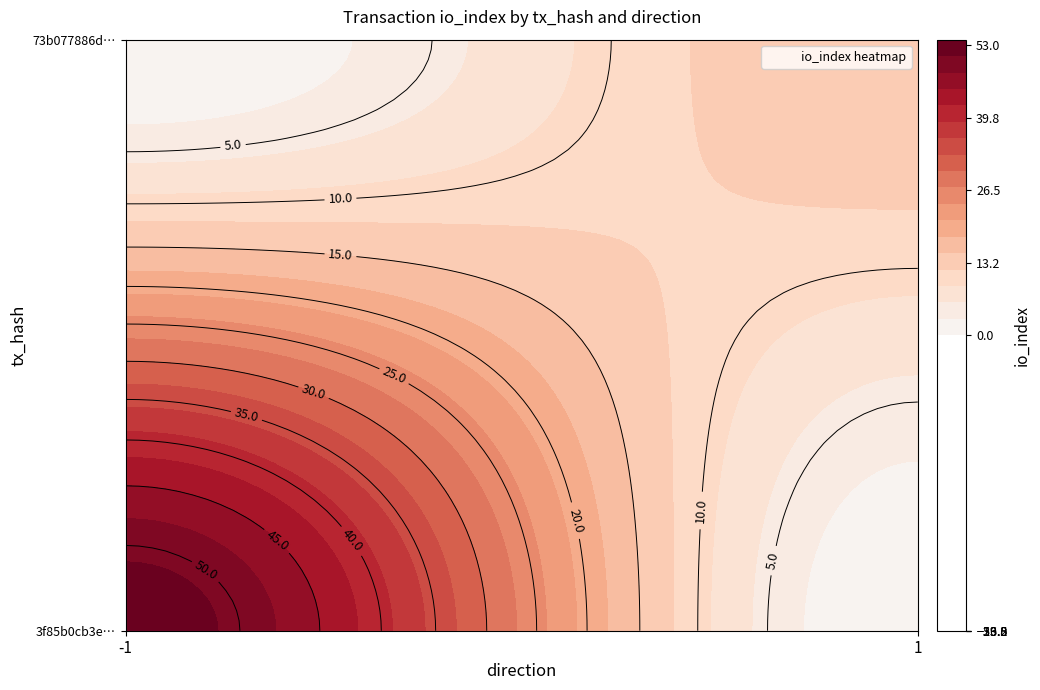

Which series has the largest total across all categories?

3f85b0cb3ec1500507d04485fe65c80759076c3